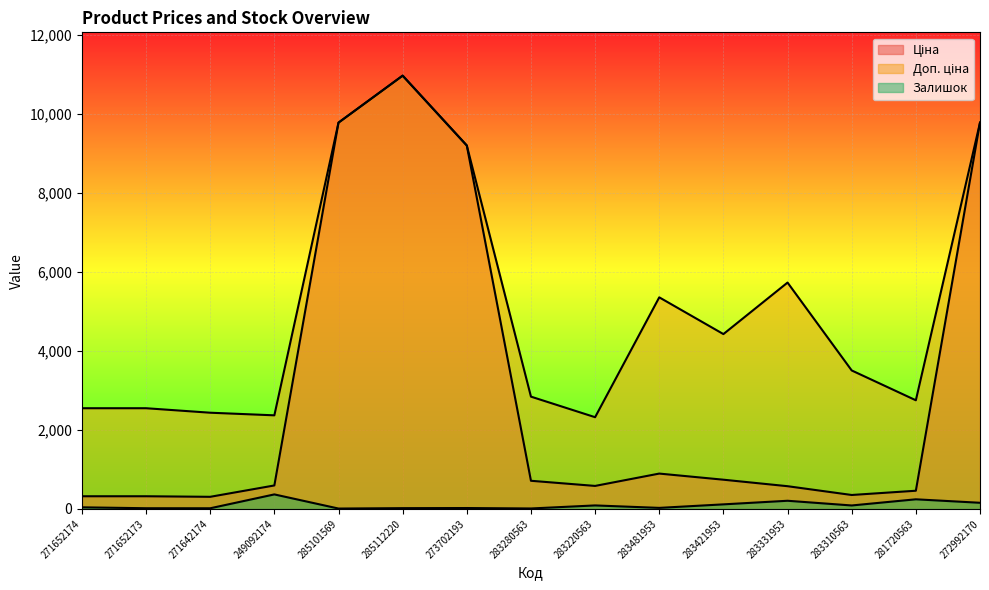

Count the number of categories in the chart.

15